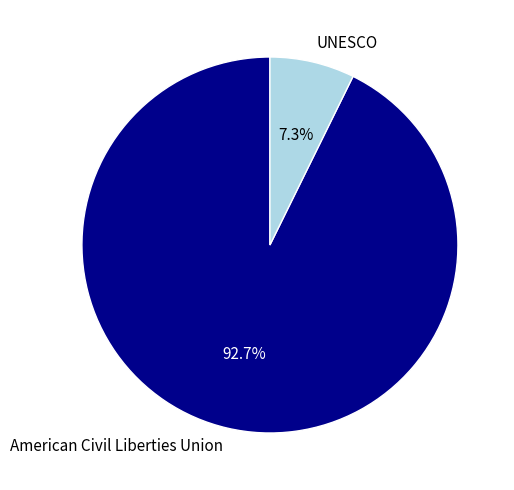

To the nearest percent, what portion does American Civil Liberties Union represent?

93%